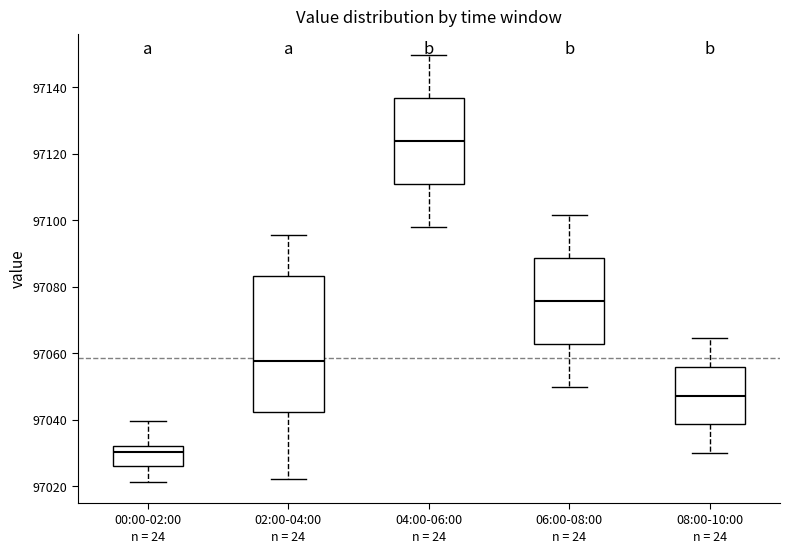

Comparing the boxes themselves (not the whiskers), which one is the tallest?

02:00-04:00